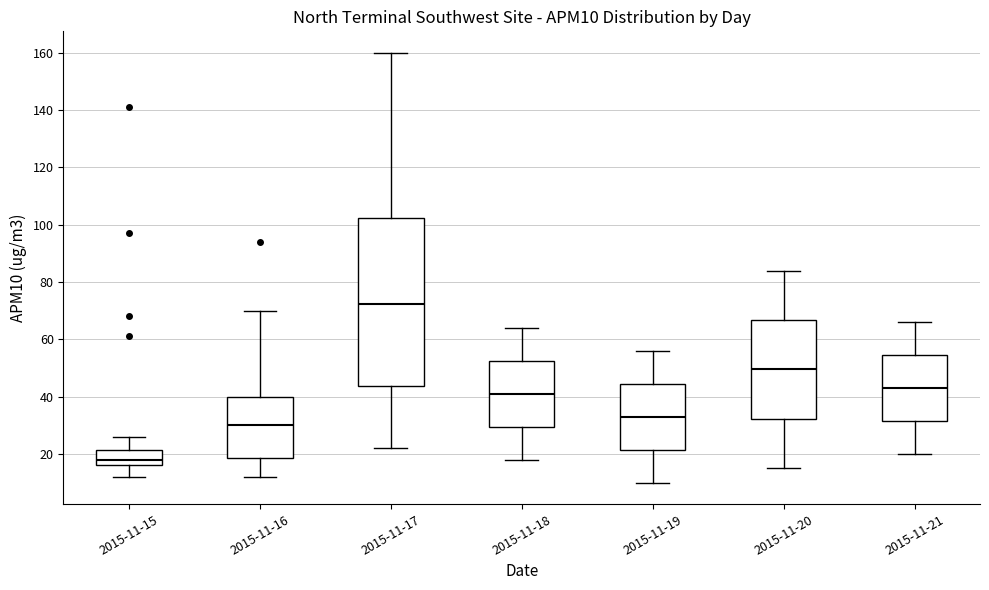

Which box's median line is the lowest?

2015-11-15